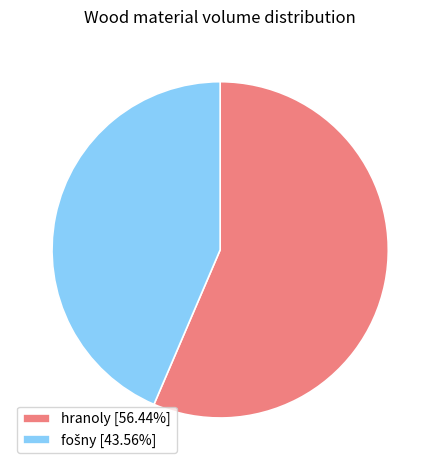

Does any single category account for the majority?

Yes